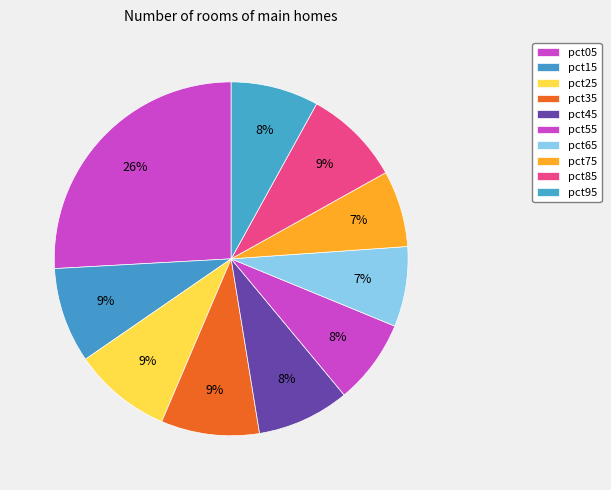

To the nearest percent, what percentage of the pie is pct45?

8%